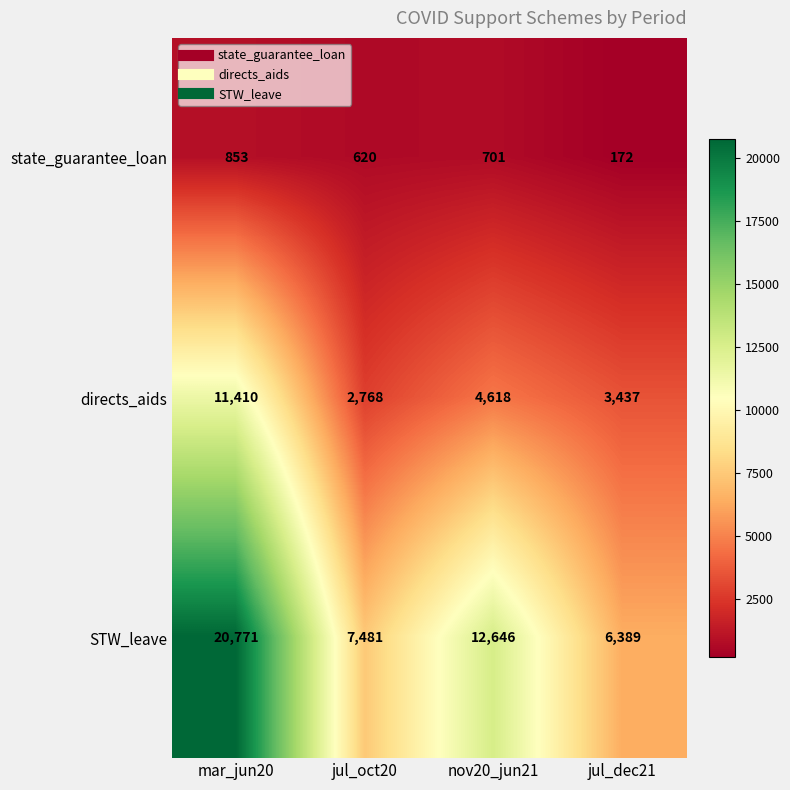

Is it true that STW_leave equals 8768 at jul_dec21?

False